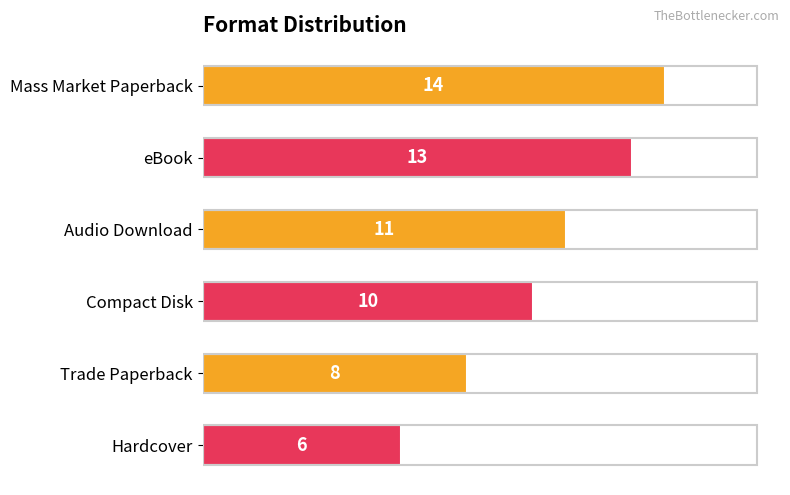

What is the change in value from Audio Download to Hardcover?

-5